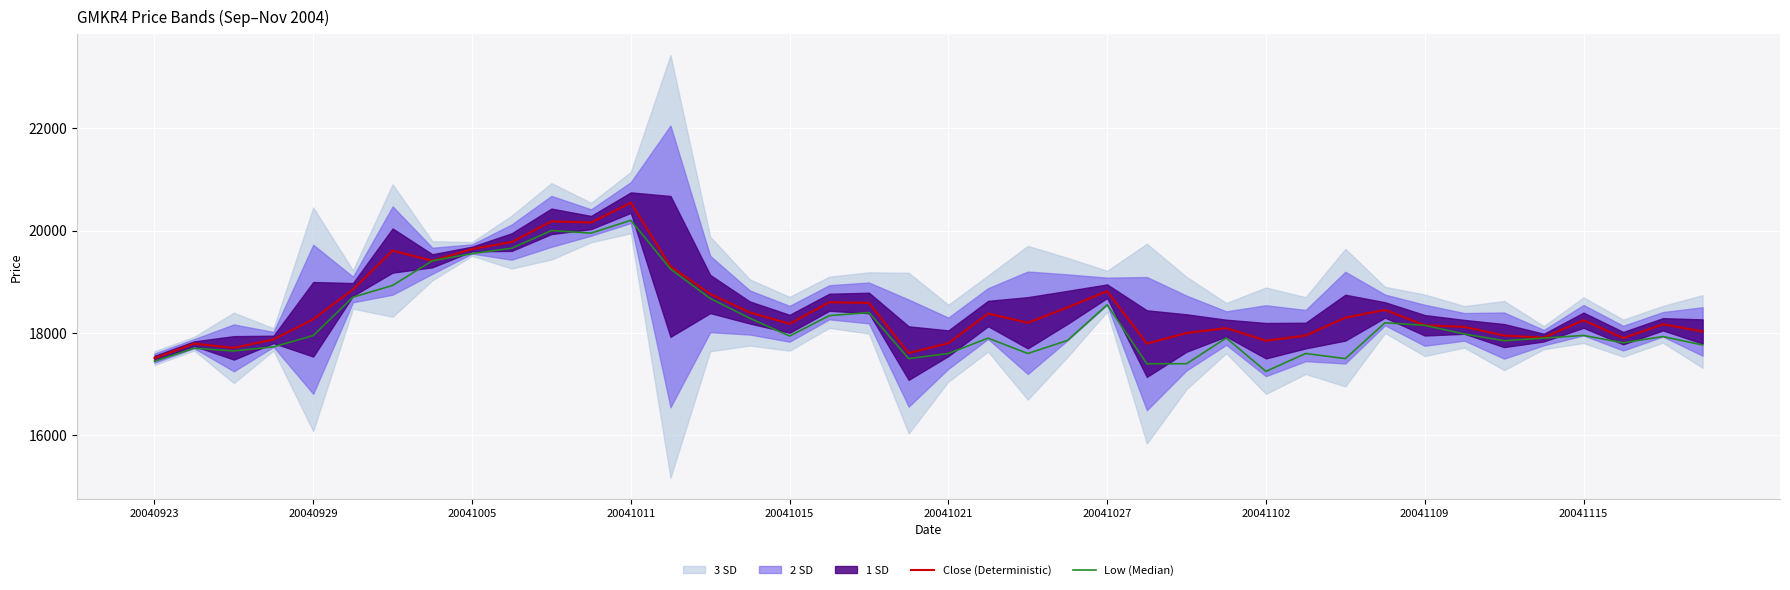

At how many categories does at least one series exceed 19479?

6